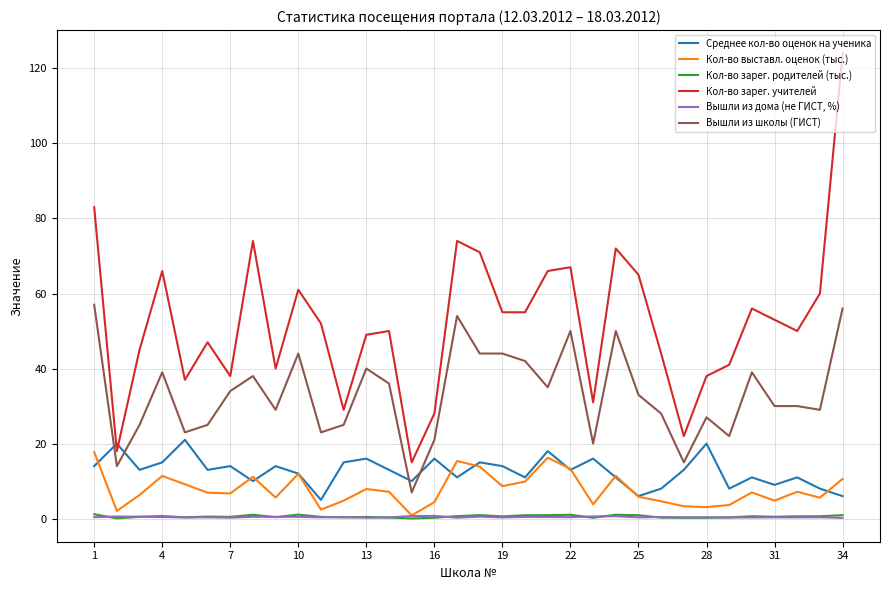

True or false: Кол-во зарег. родителей (тыс.) and Вышли из школы (ГИСТ) cross at least once.

False